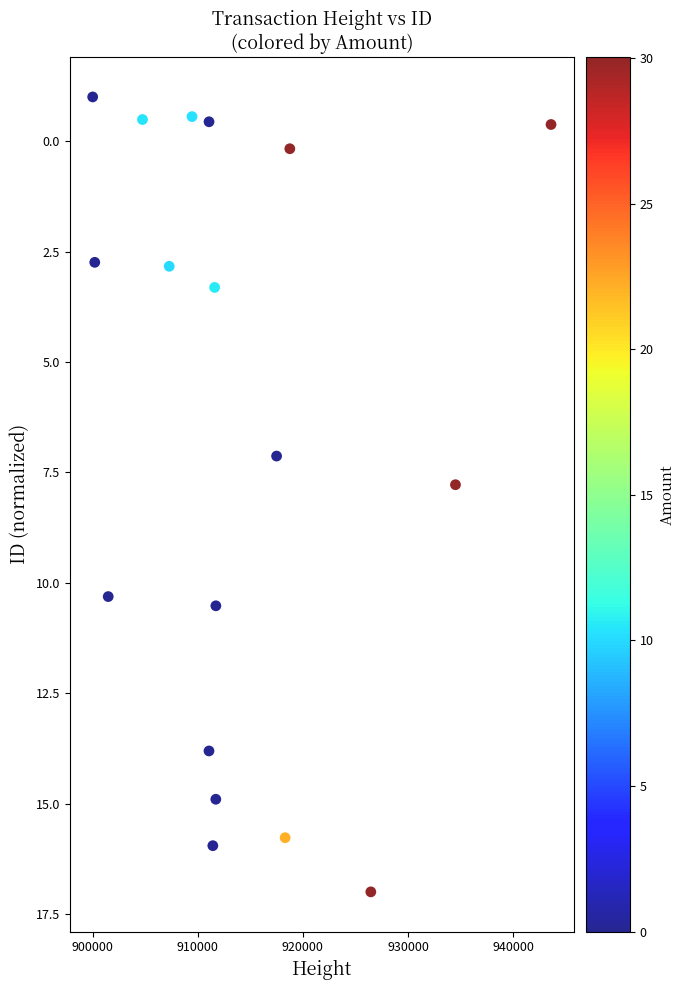

What is the range of X values (max minus min)?

43592.0